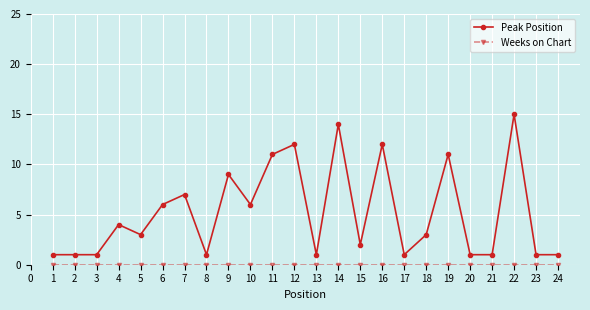

Is it true that Peak Position equals 2 at 12?

False